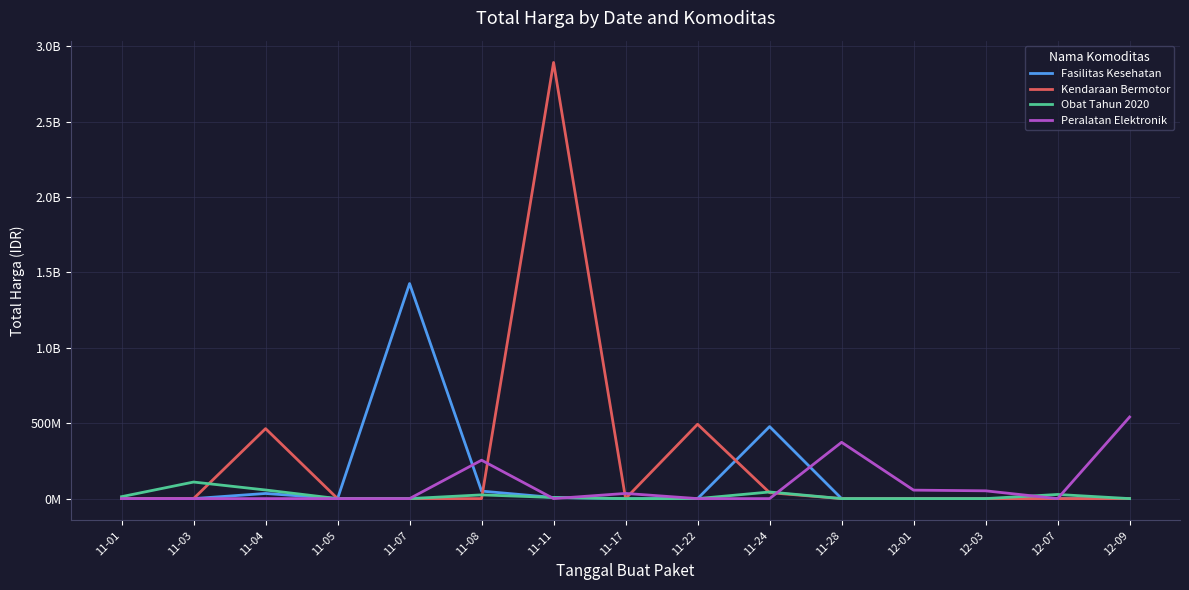

List the series in order of their peak value, highest first.

Kendaraan Bermotor, Fasilitas Kesehatan, Peralatan Elektronik, Obat Tahun 2020